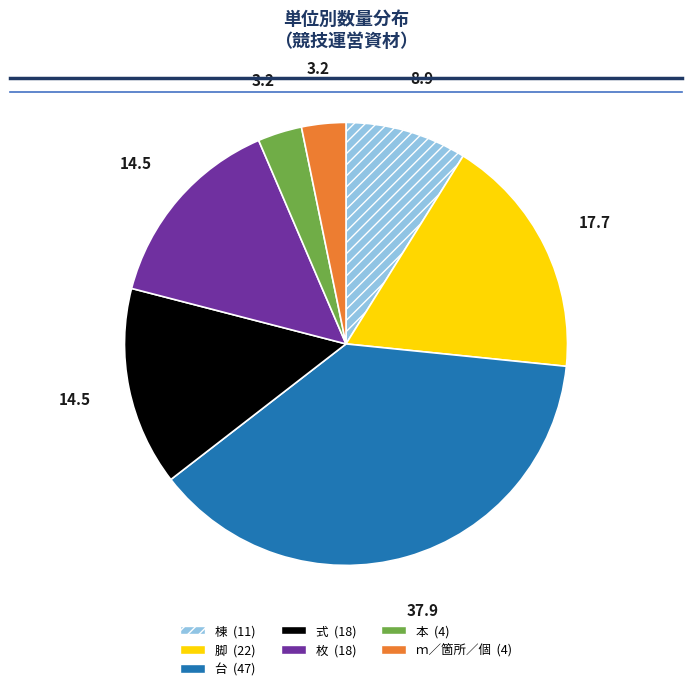

Is there any slice that represents more than half of the pie?

No